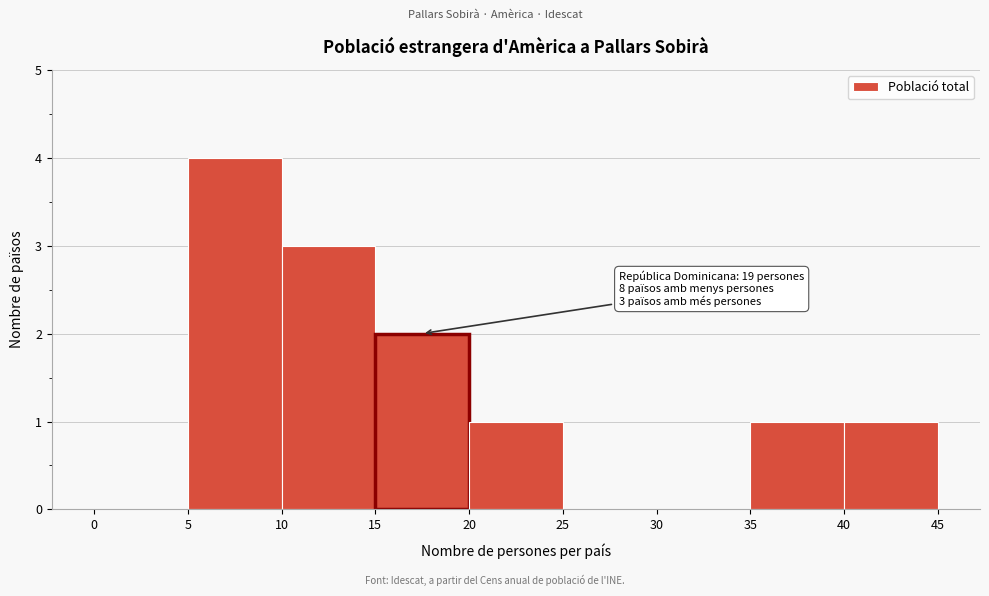

Which range on the x-axis has the tallest bar?

5 to 10